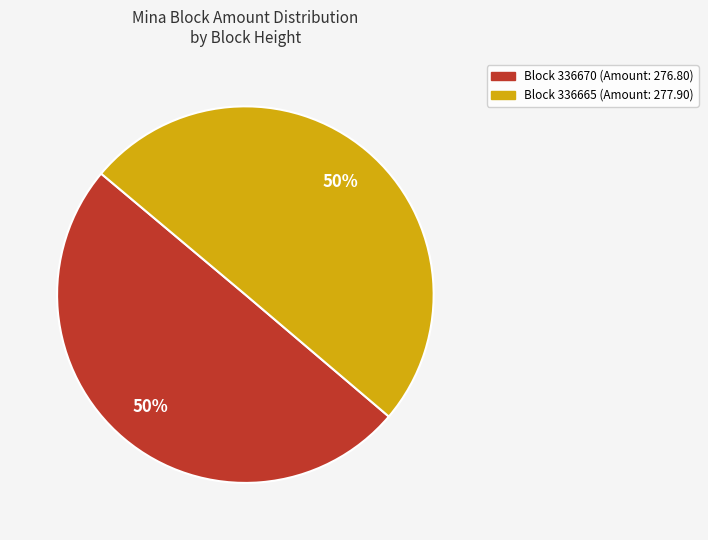

To the nearest percent, what is the average slice percentage?

50%